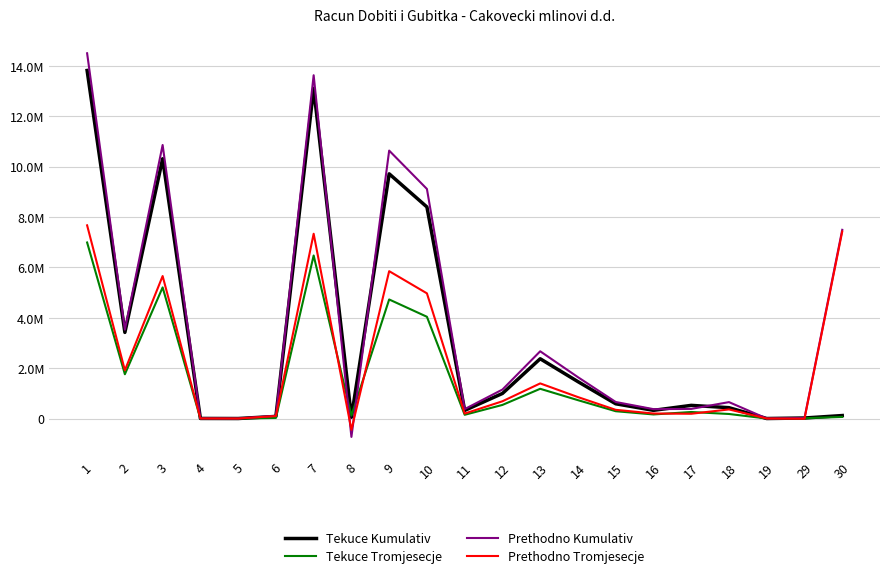

True or false: Prethodno Tromjesecje and Tekuce Tromjesecje cross at least once.

True